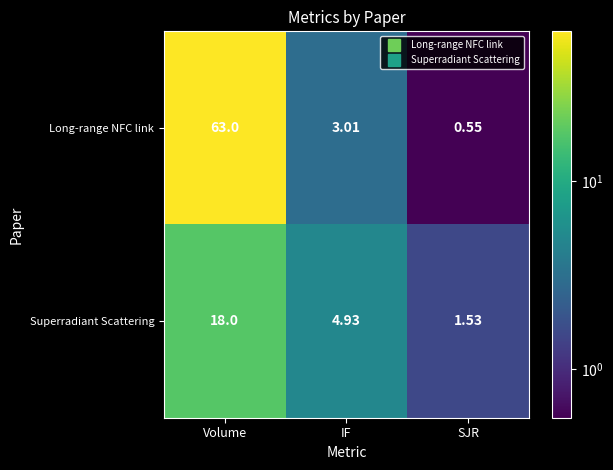

At which label is Superradiant Scattering closest to 9?

IF